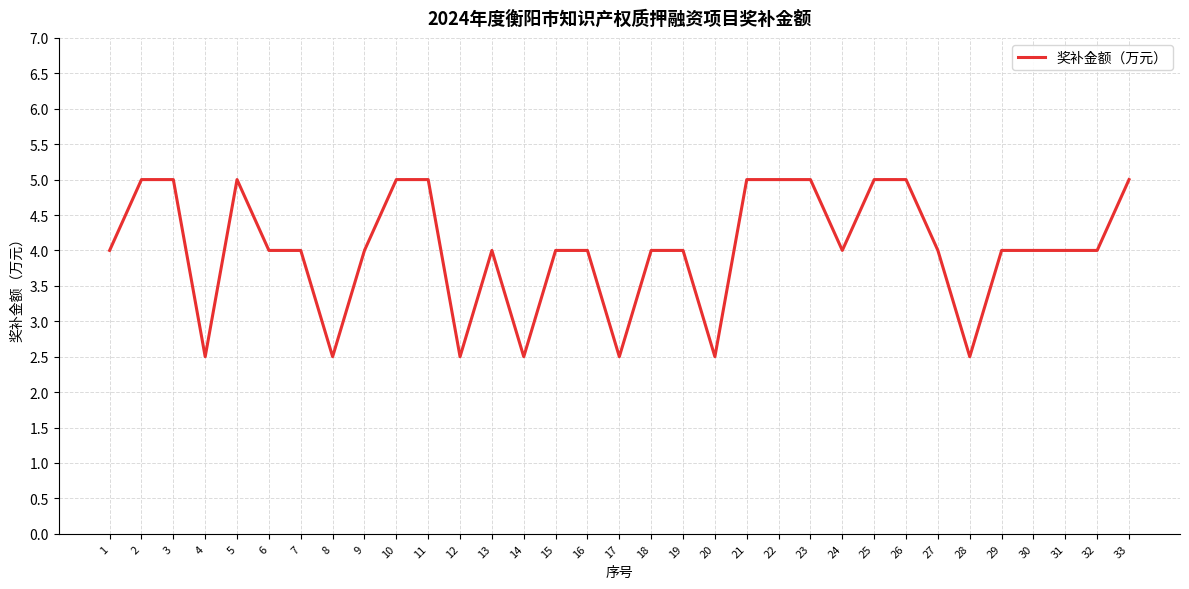

What is the ratio of the value at 25 to the value at 2?

1.0